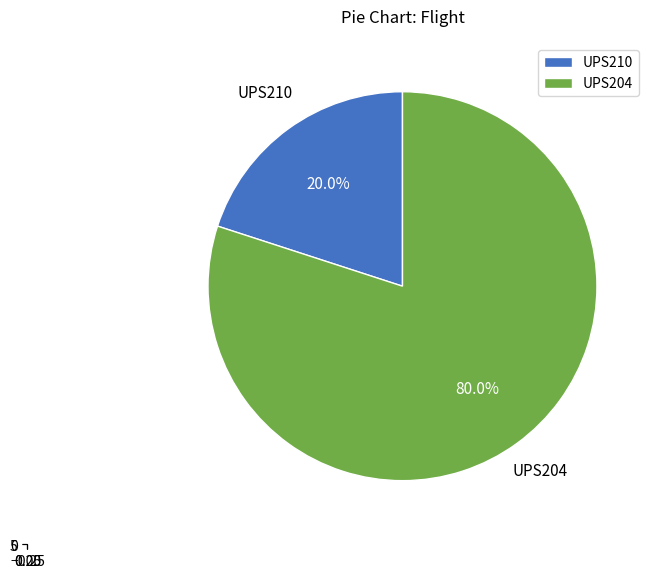

To the nearest percent, what is the average slice percentage?

50%